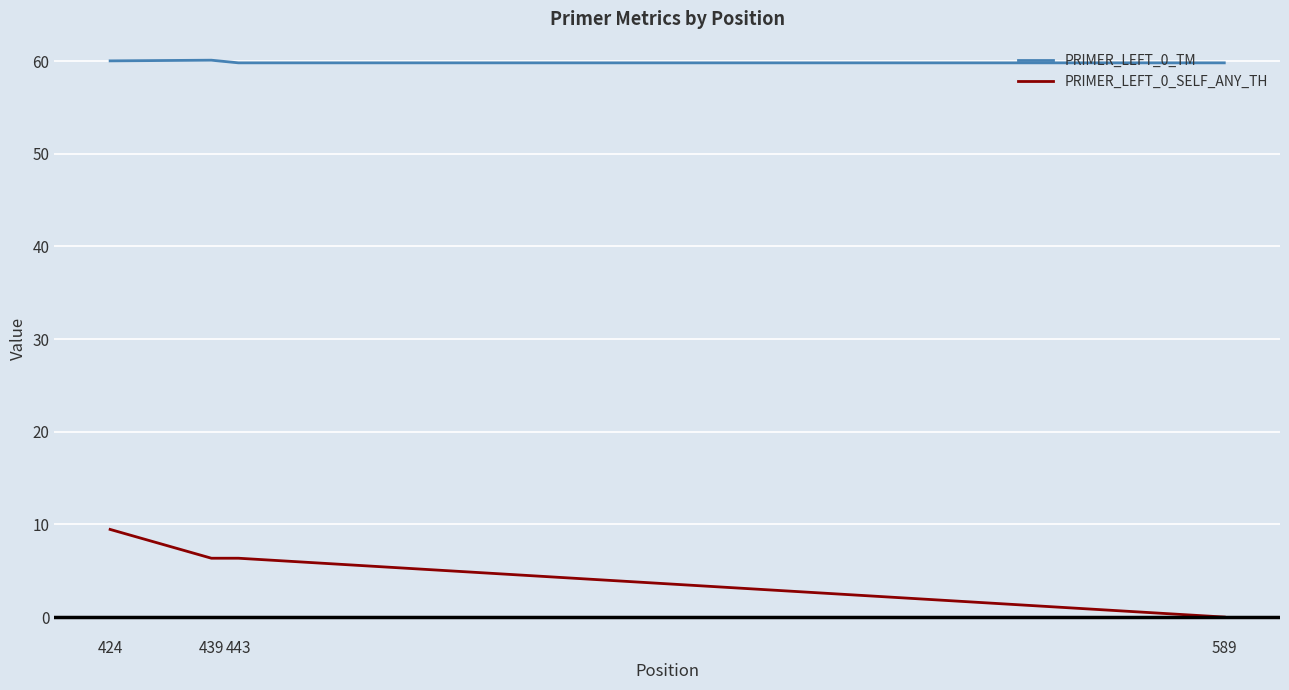

Is it true that PRIMER_LEFT_0_TM equals 59.8 at 589?

True